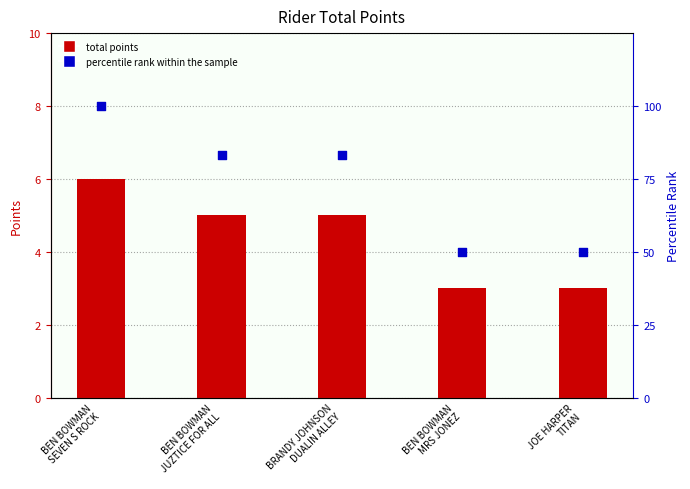

Is the value of TOTAL POINTS at JOE HARPER
TITAN greater than the value of percentile rank within the sample at BEN BOWMAN
MRS JONEZ?

No